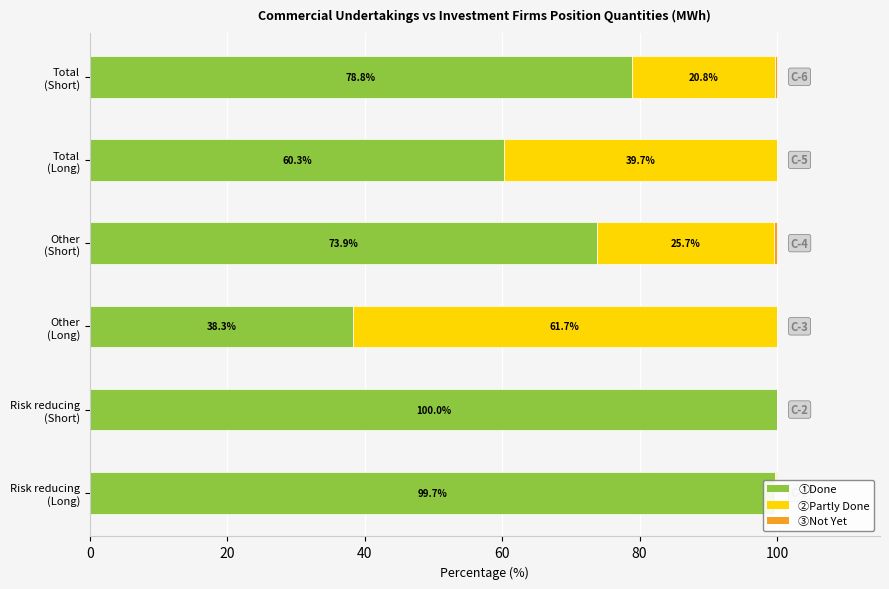

How many categories are shown in the chart?

6